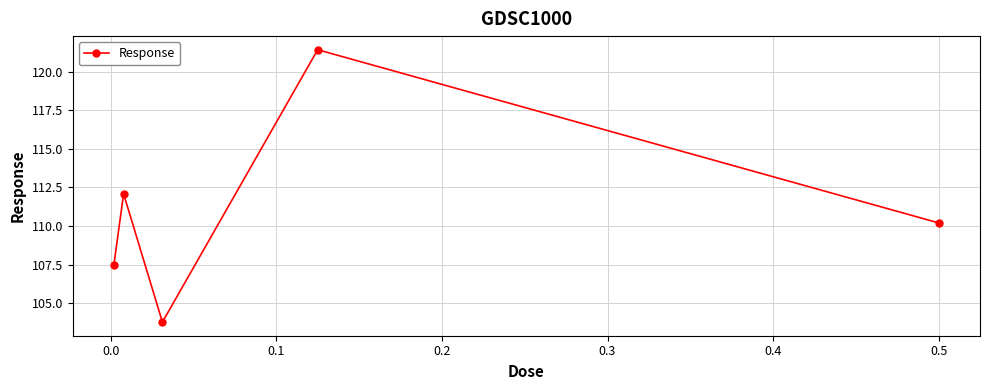

How many lines are shown in the chart?

1